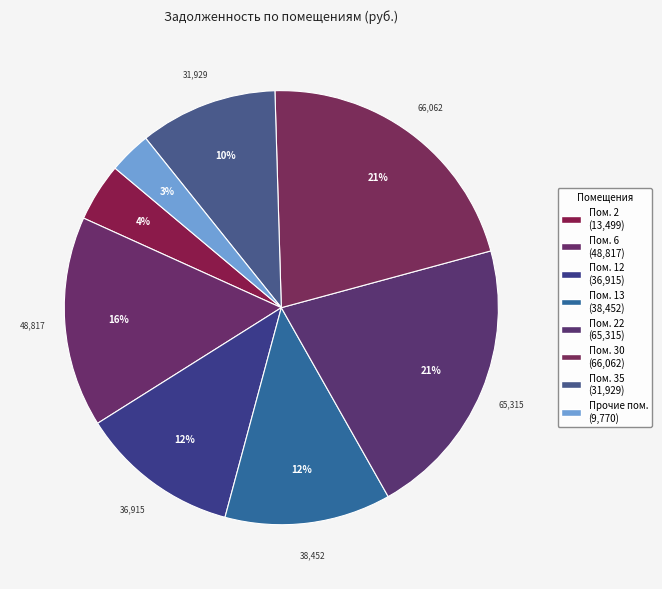

Is there any slice that represents more than half of the pie?

No